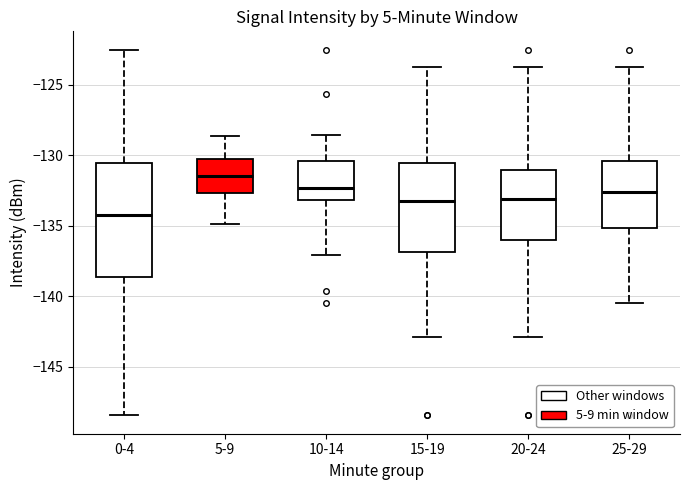

Where does the upper whisker of the box for 0-4 end on the y-axis? The values are not printed on the chart, so give them approximately, as read against the axis.

-122.5